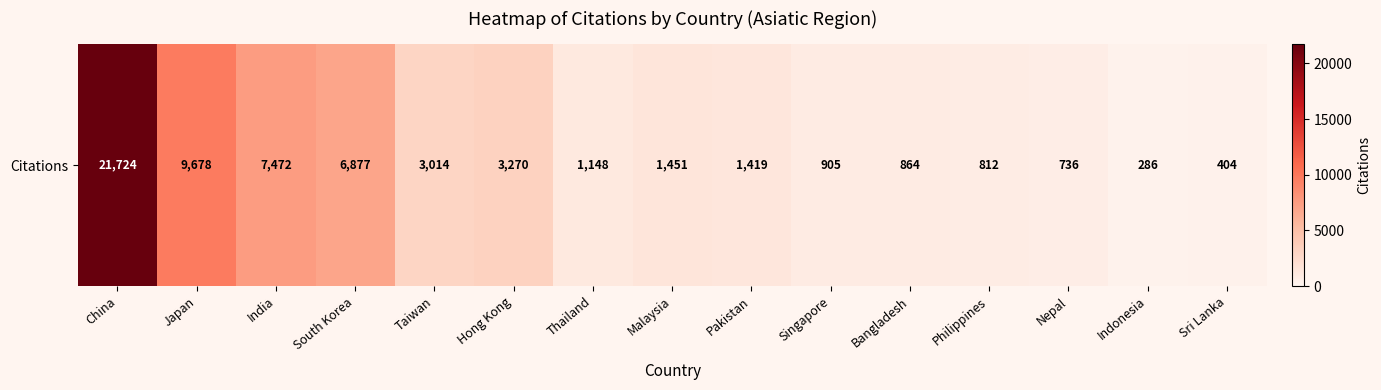

How many values are below 1419?

7